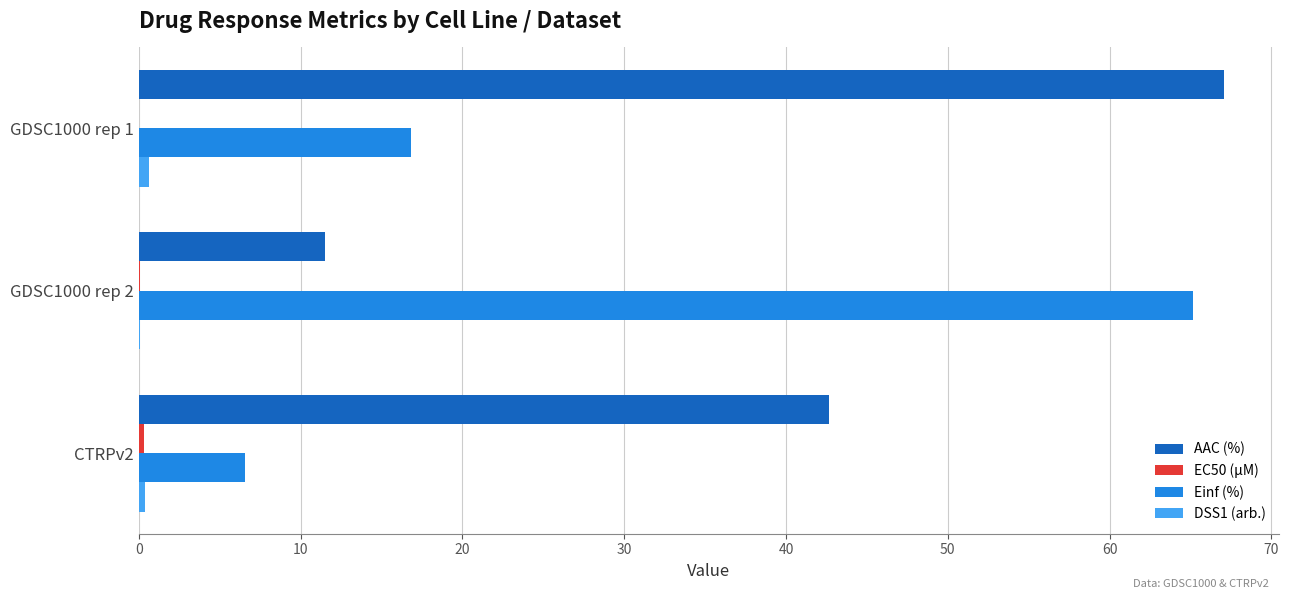

Between GDSC1000 rep 2 and CTRPv2, which series saw the biggest shift?

Einf (%)